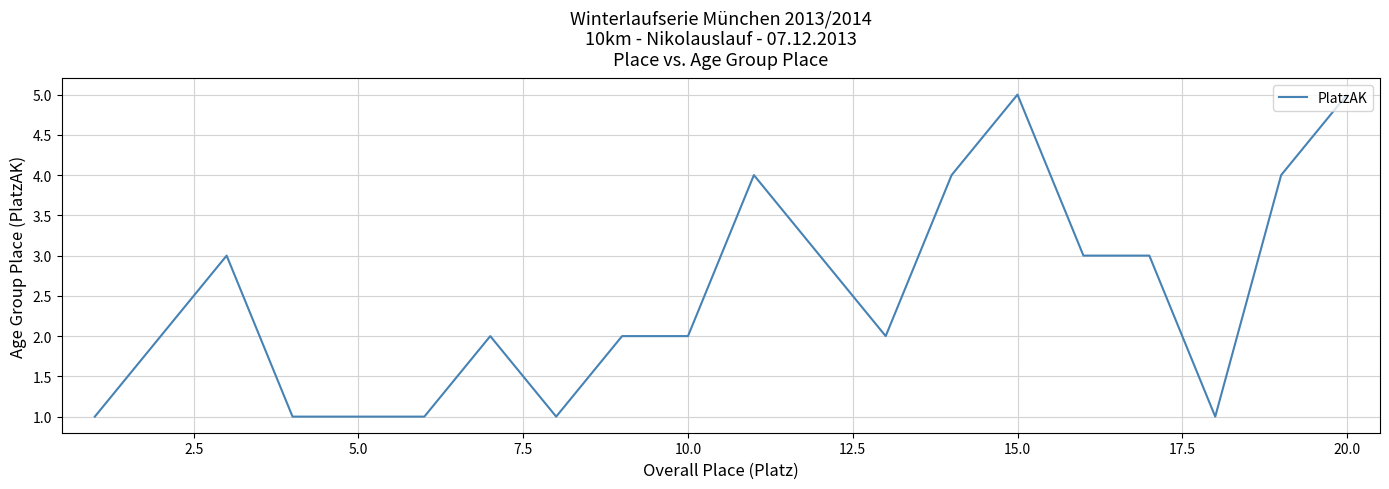

What is the greatest value displayed?

5